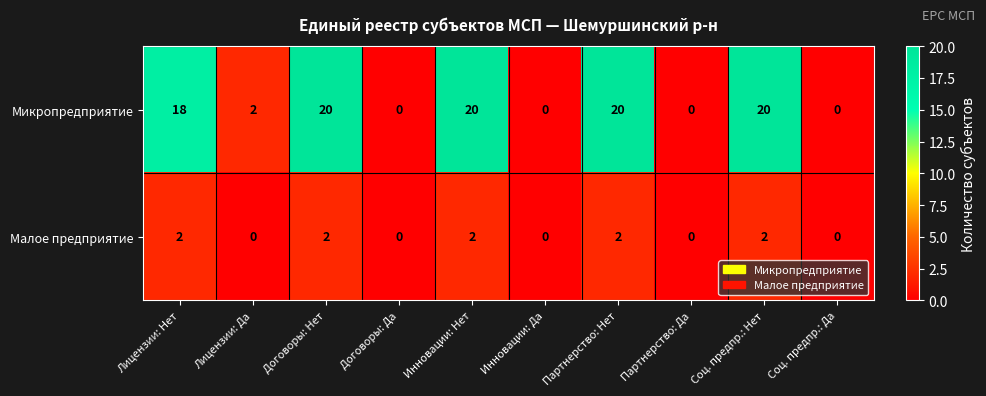

Count the number of data series in this chart.

2